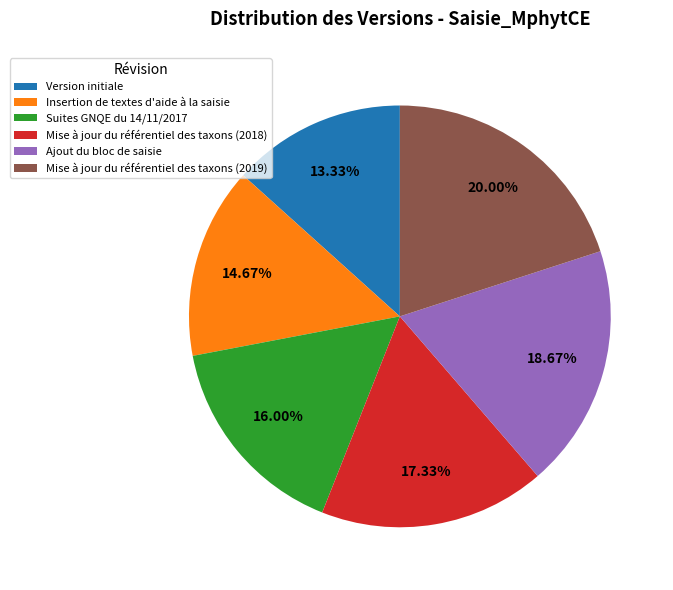

Rank the categories by value from highest to lowest.

Mise à jour du référentiel des taxons (2019), Ajout du bloc de saisie, Mise à jour du référentiel des taxons (2018), Suites GNQE du 14/11/2017, Insertion de textes d'aide à la saisie, Version initiale